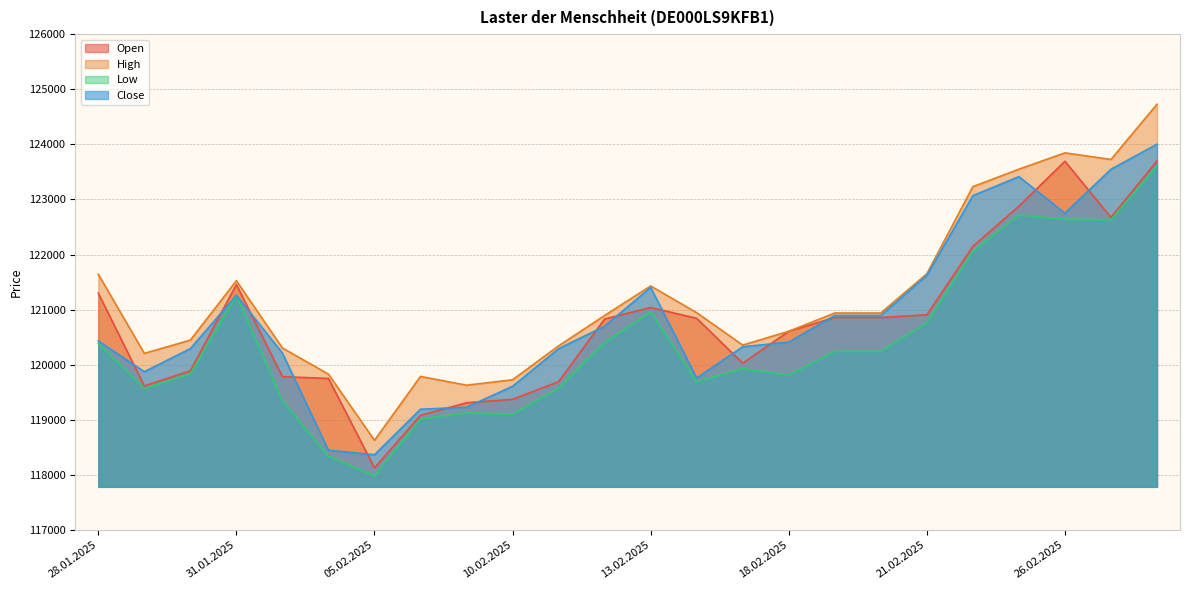

Which series has the largest total across all categories?

High